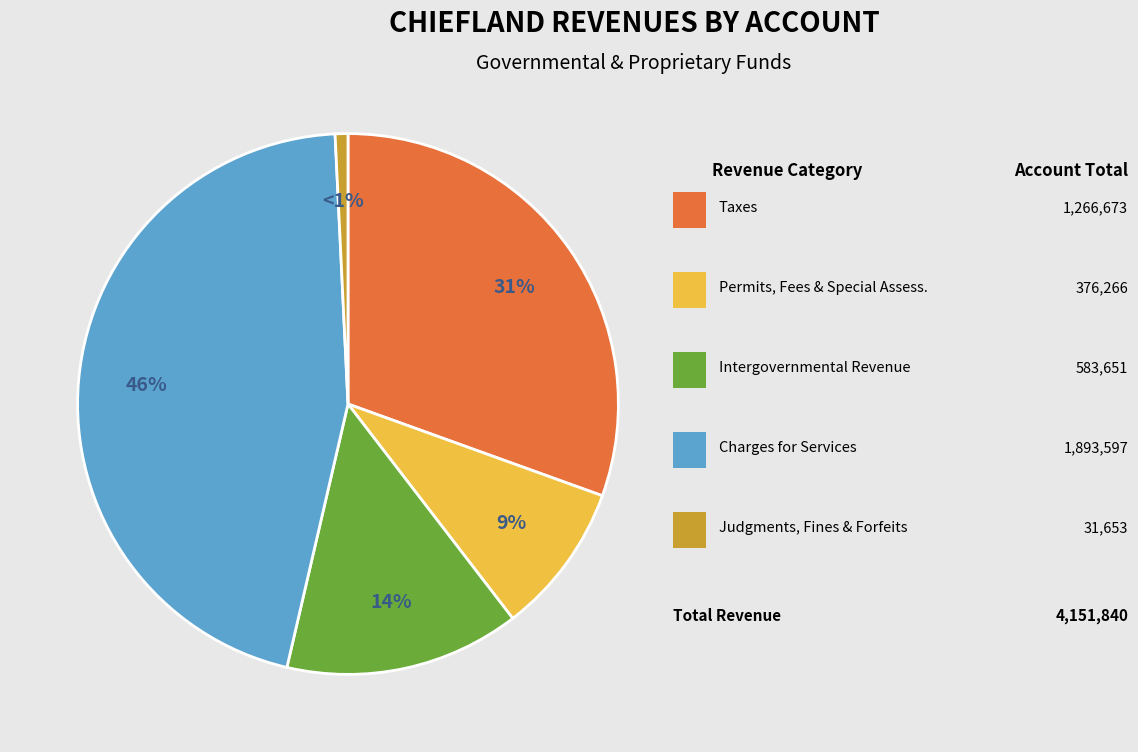

To the nearest percent, what is the difference between the largest and smallest slice percentages?

45%